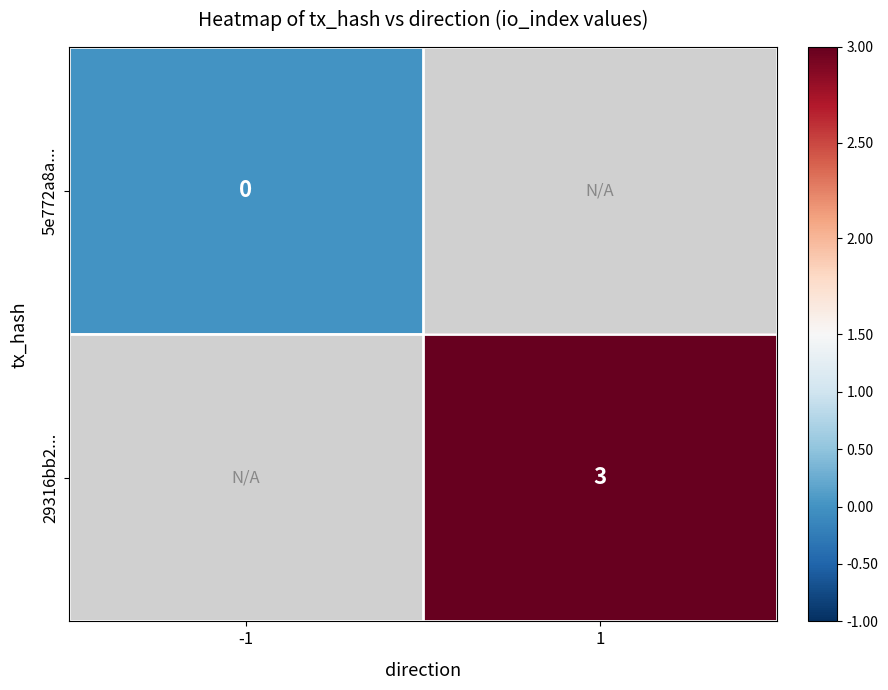

At which category does the chart reach its minimum across all series?

-1